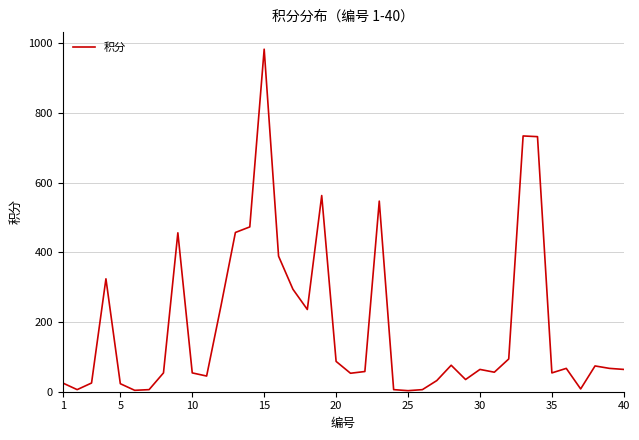

What is the greatest value displayed?

983